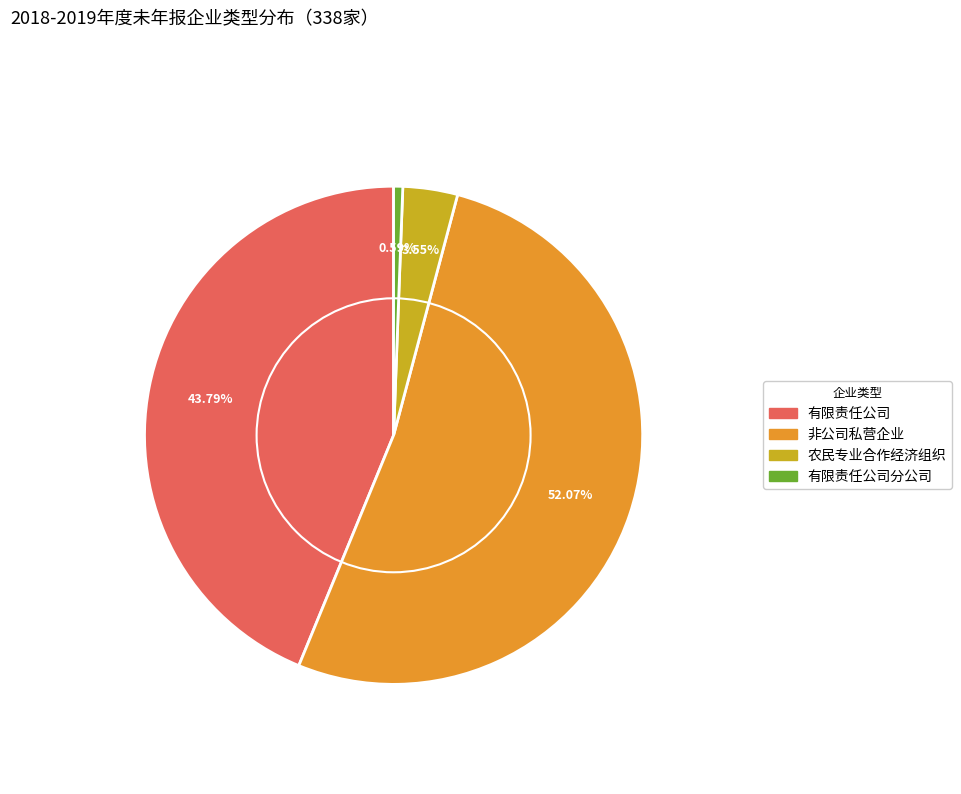

Does any single category account for the majority?

Yes